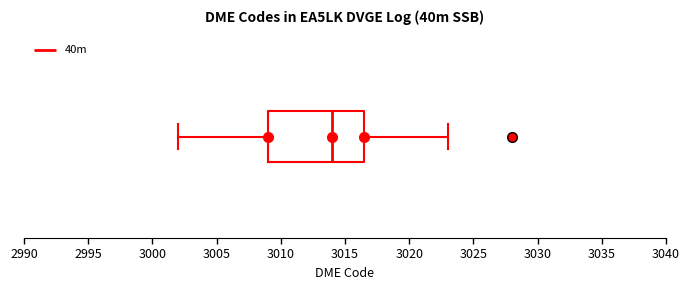

Read this box plot against the x-axis: the position of the median line, the range covered by the box, and the ends of both whiskers. The values are not printed on the chart, so give them approximately, as read against the axis.

median 3014.0, box 3009.0 to 3016.5, whiskers 3002.0 to 3023.0